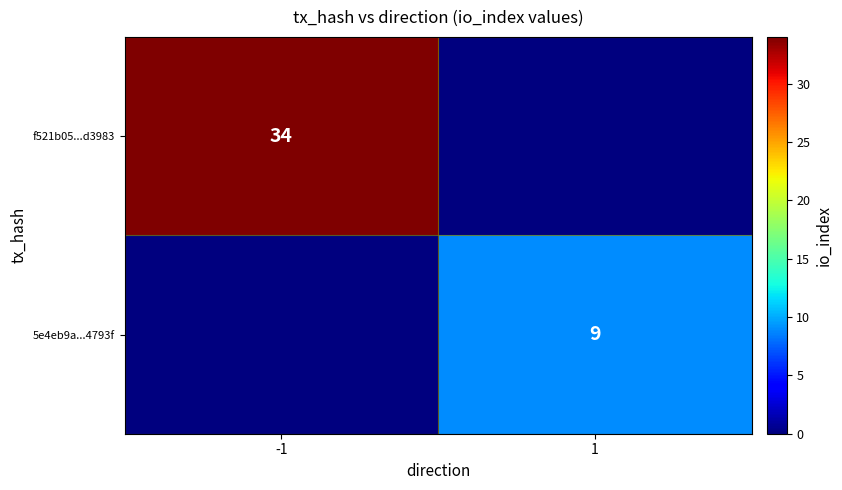

The value of 5e4eb9a...4793f at 1 is 9. True or false?

True